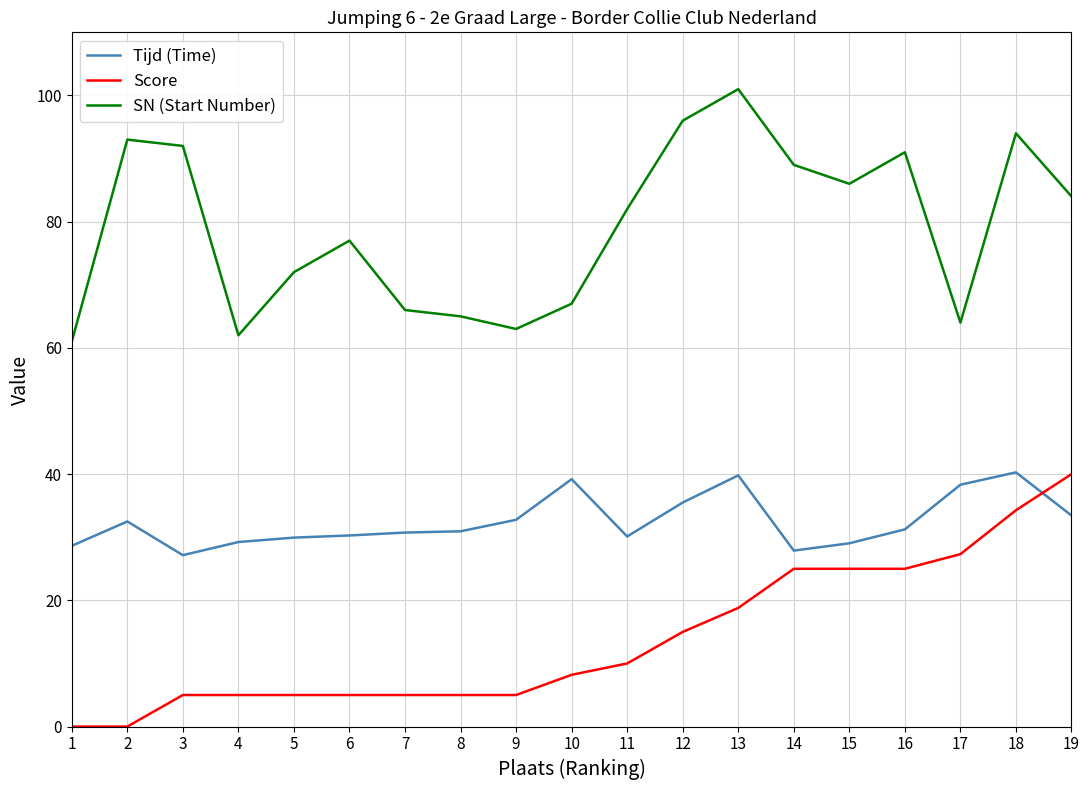

What is the spread (max minus min) of values at 1?

61.0